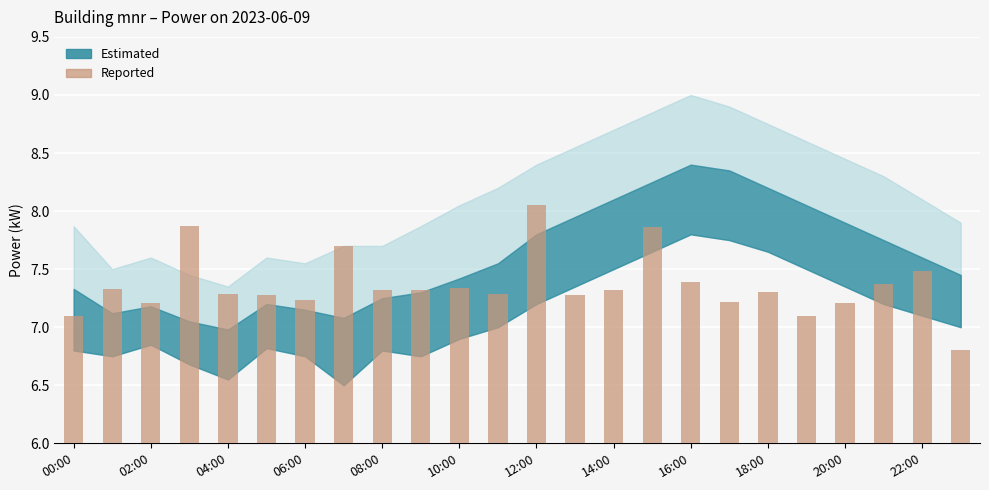

What is the average value?

7.4